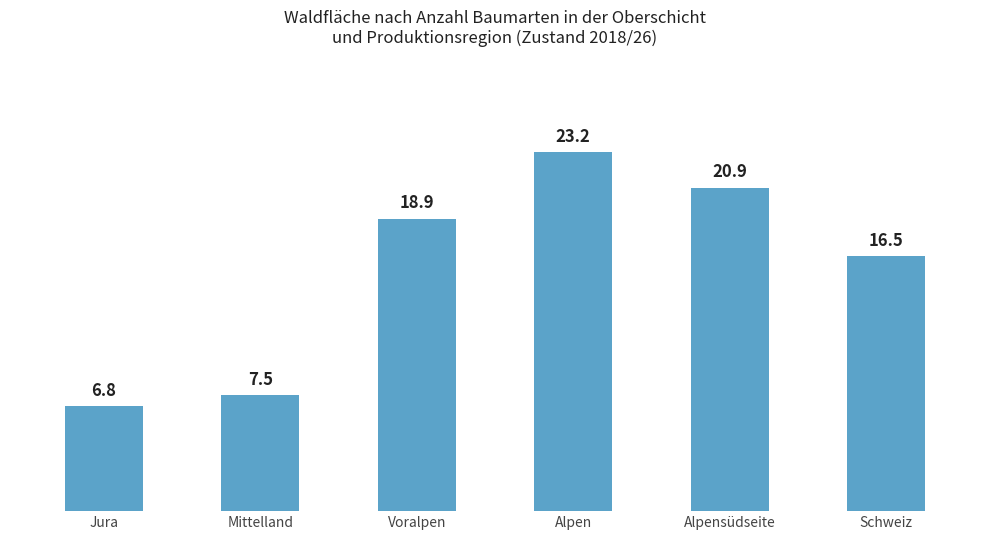

Reading left to right, what are all the values shown in this chart?

6.8	7.5	18.9	23.2	20.9	16.5